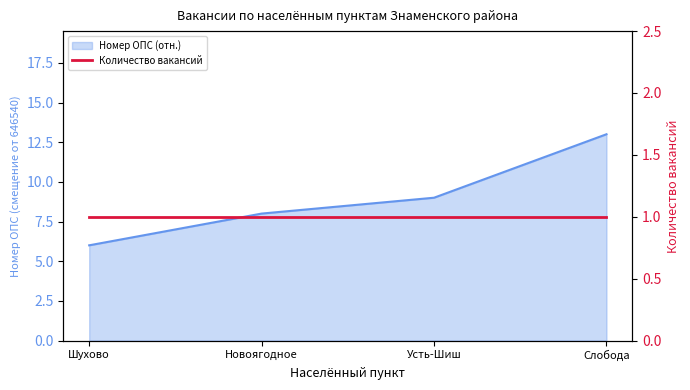

Where is the data nearest to the value 9?

Усть-Шиш